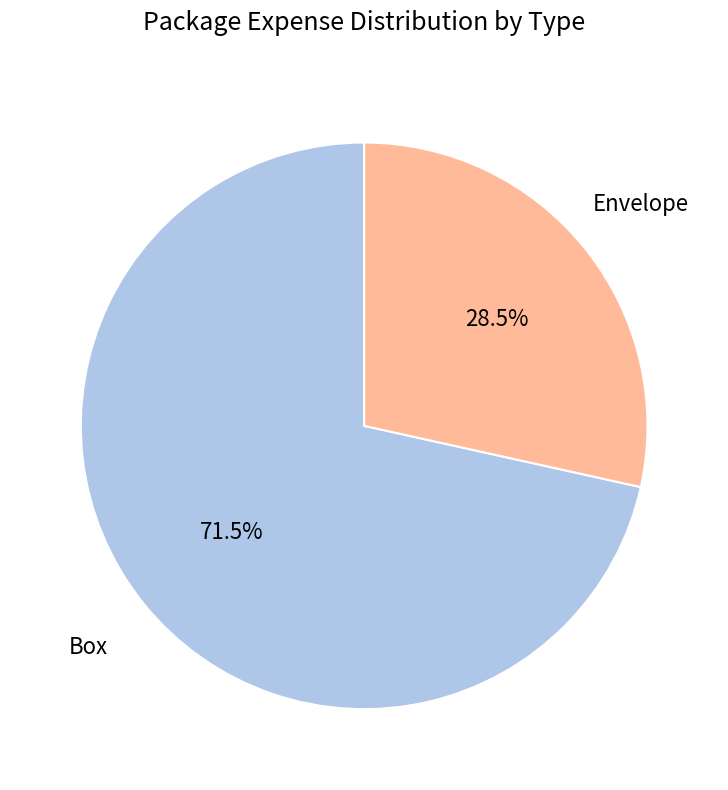

To the nearest percent, what is the difference between the largest and smallest slice percentages?

43%